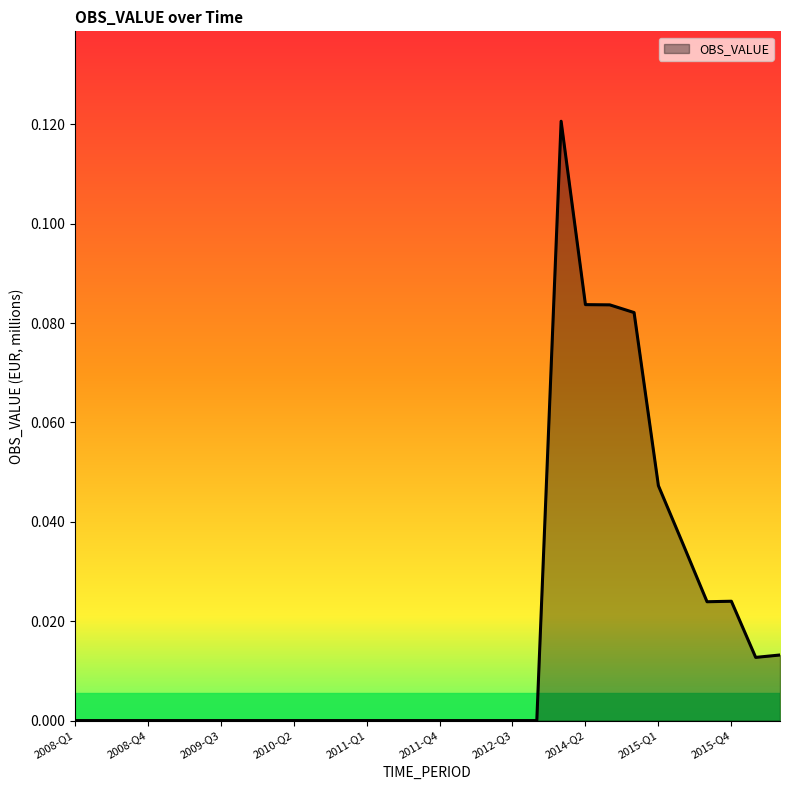

Reading left to right, extract all data points from this chart.

0.0	0.0	0.0	0.0	0.0	0.0	0.0	0.0	0.0	0.0	0.0	0.0	0.0	0.0	0.0	0.0	0.0	0.0	0.0	0.0	0.1	0.1	0.1	0.1	0.0	0.0	0.0	0.0	0.0	0.0